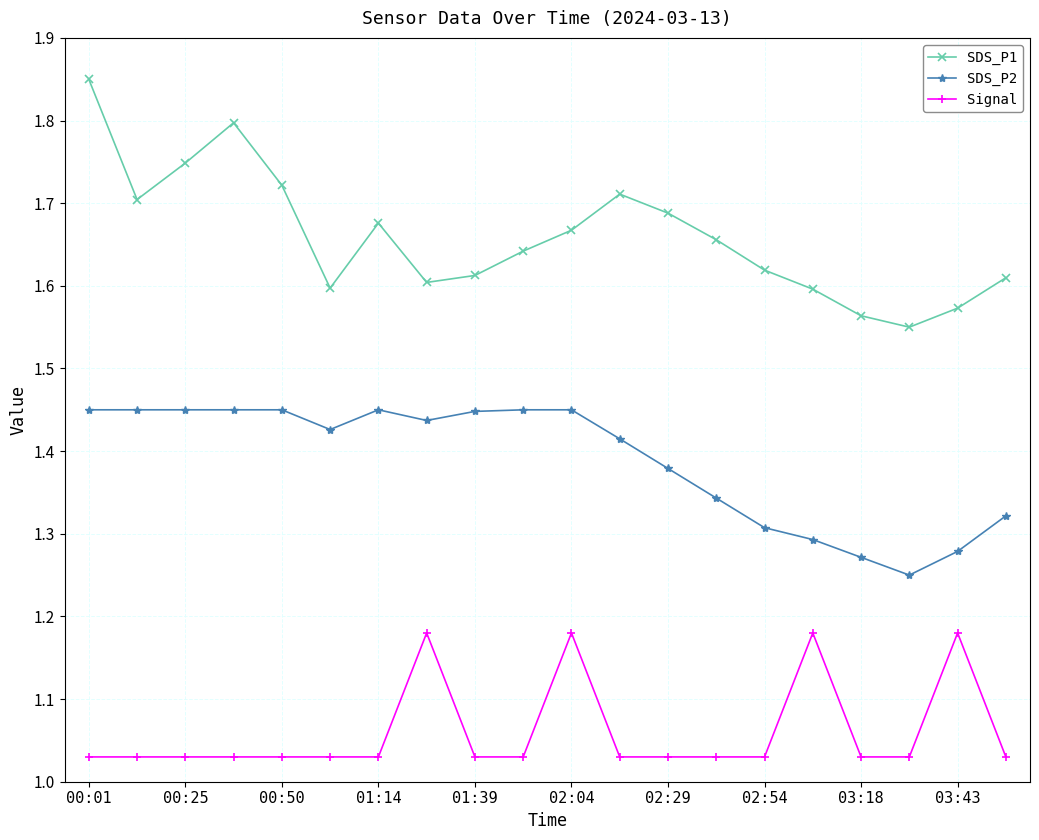

How many lines are shown in the chart?

3